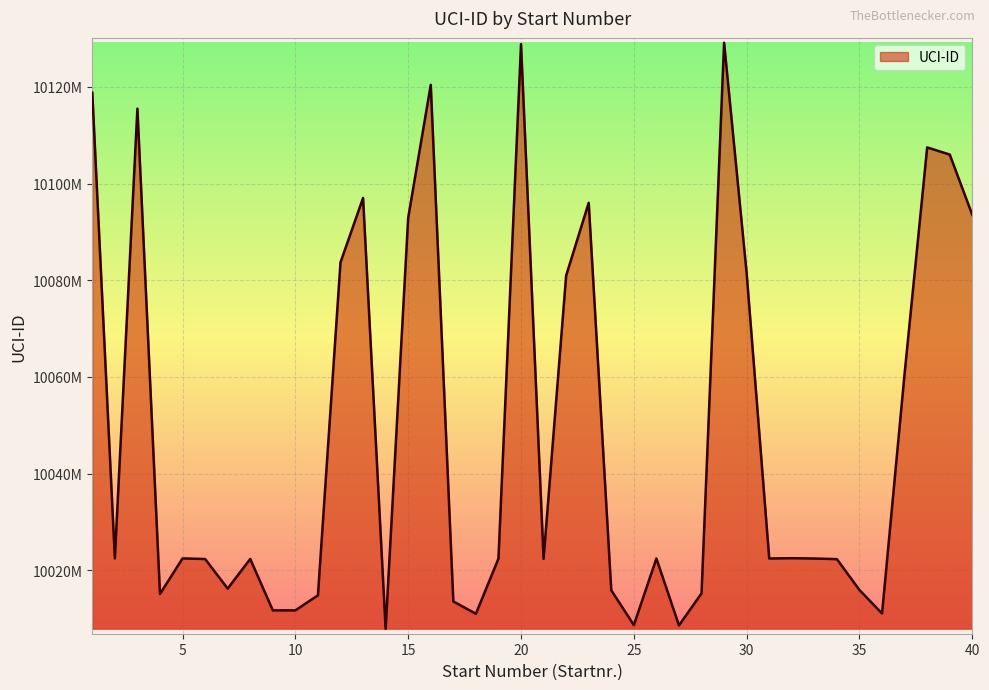

Does the chart display data point markers on the line(s)?

No